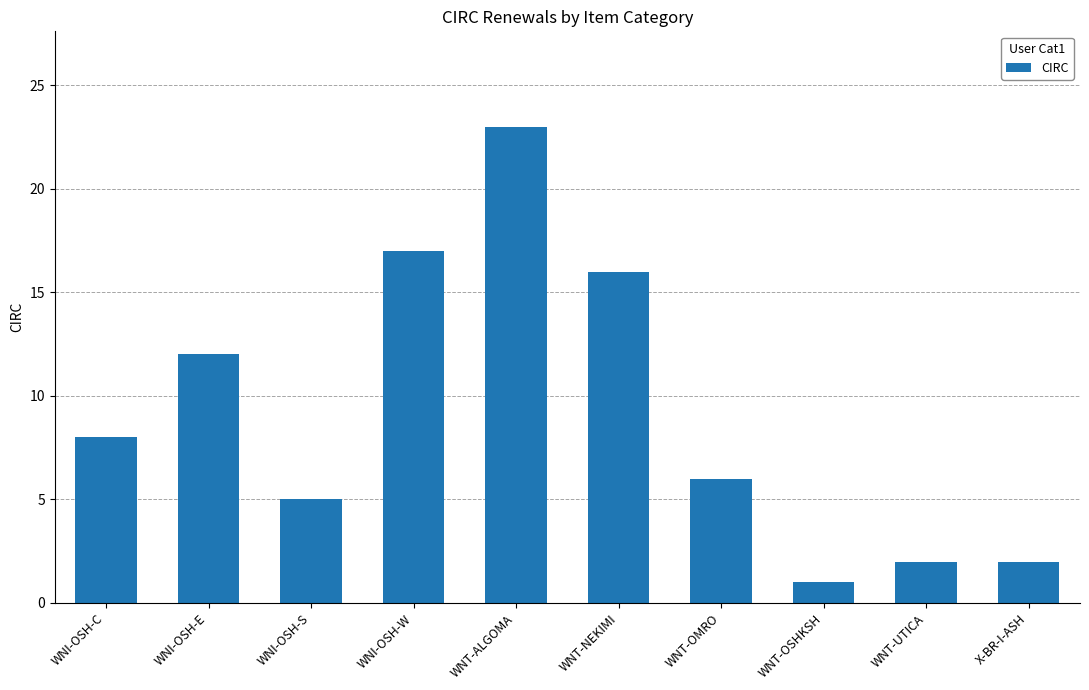

Which category has the lowest value across all series?

WNT-OSHKSH